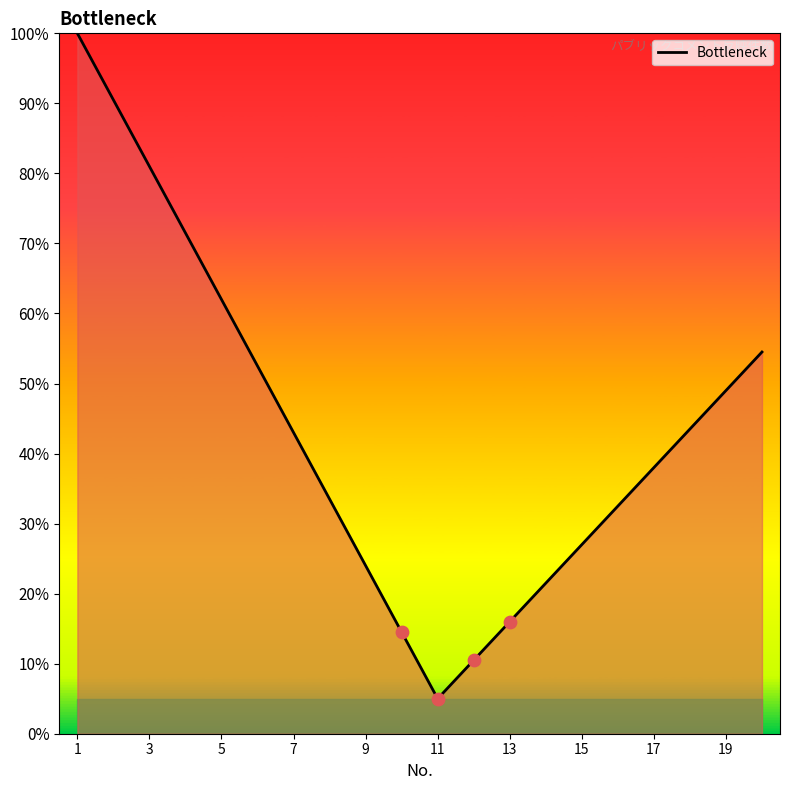

What is the smallest value displayed?

5.0